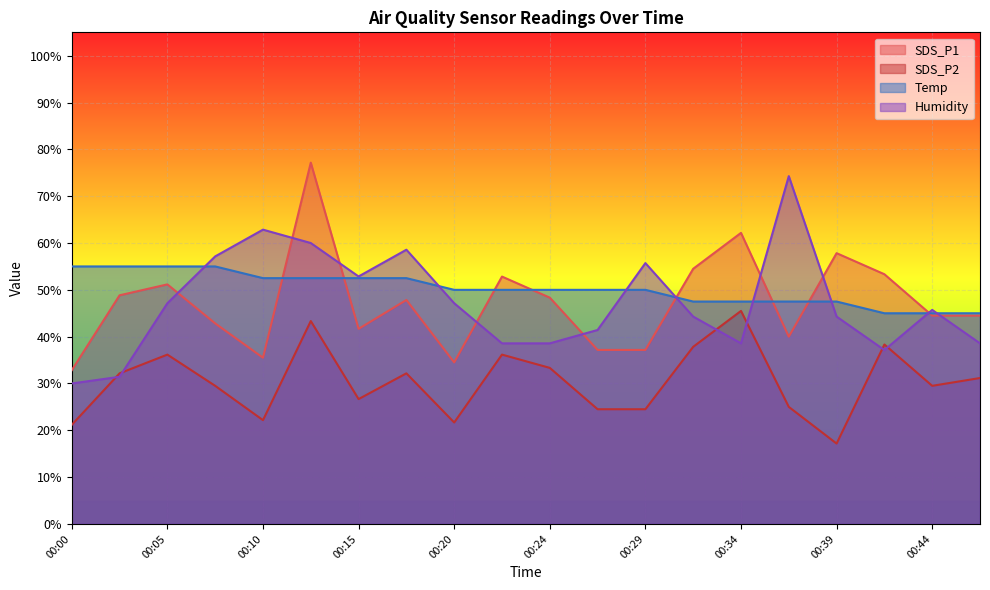

Reading left to right, list all the values displayed in this chart.

SDS_P1: 00:00=32.8	00:03=48.8	00:05=51.2	00:07=42.8	00:10=35.5	00:12=77.2	00:15=41.7	00:17=47.8	00:20=34.5	00:22=52.8	00:24=48.3	00:27=37.2	00:29=37.2	00:32=54.5	00:34=62.2	00:37=40.0	00:39=57.8	00:41=53.3	00:44=44.5	00:46=44.5
SDS_P2: 00:00=21.2	00:03=32.2	00:05=36.2	00:07=29.5	00:10=22.2	00:12=43.3	00:15=26.7	00:17=32.2	00:20=21.7	00:22=36.2	00:24=33.3	00:27=24.5	00:29=24.5	00:32=37.8	00:34=45.5	00:37=25.0	00:39=17.2	00:41=38.3	00:44=29.5	00:46=31.2
Temp: 00:00=55.0	00:03=55.0	00:05=55.0	00:07=55.0	00:10=52.5	00:12=52.5	00:15=52.5	00:17=52.5	00:20=50.0	00:22=50.0	00:24=50.0	00:27=50.0	00:29=50.0	00:32=47.5	00:34=47.5	00:37=47.5	00:39=47.5	00:41=45.0	00:44=45.0	00:46=45.0
Humidity: 00:00=30.0	00:03=31.4	00:05=47.1	00:07=57.1	00:10=62.9	00:12=60.0	00:15=52.9	00:17=58.6	00:20=47.1	00:22=38.6	00:24=38.6	00:27=41.4	00:29=55.7	00:32=44.3	00:34=38.6	00:37=74.3	00:39=44.3	00:41=37.1	00:44=45.7	00:46=38.6